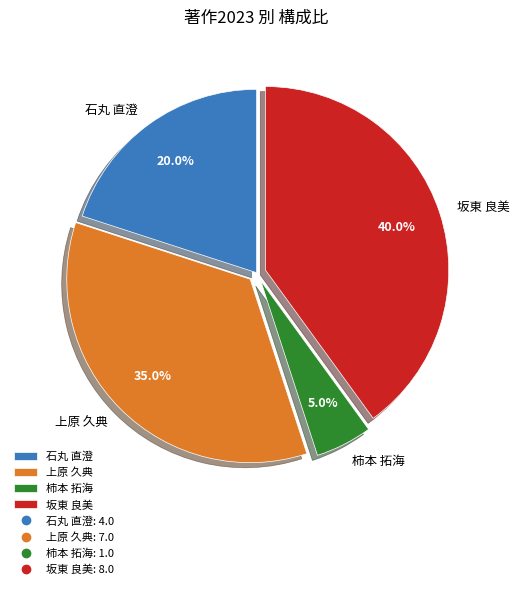

To the nearest percent, what percentage of the pie is 上原 久典?

35%